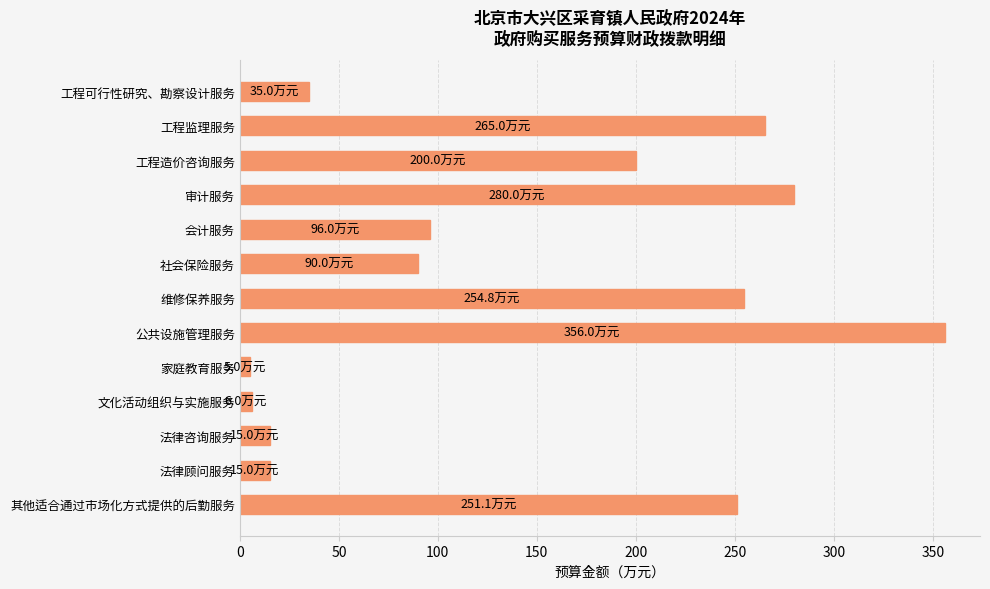

At which label is the value closest to 180?

工程造价咨询服务